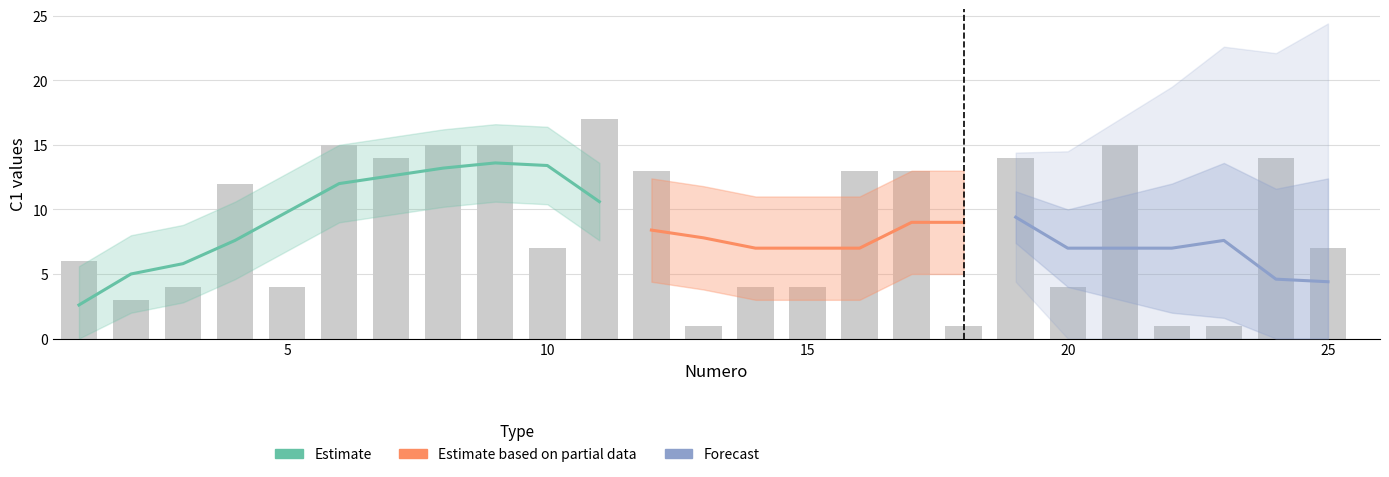

The confiance series shows 1 at 4. True or false?

False